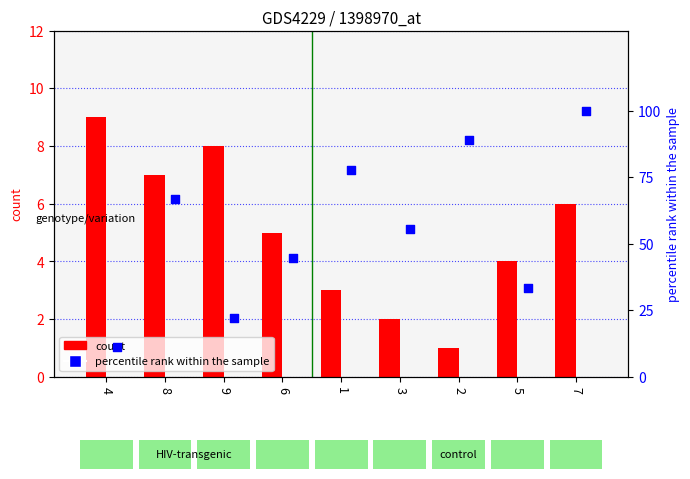

What is the total value across all series at 3?

57.6